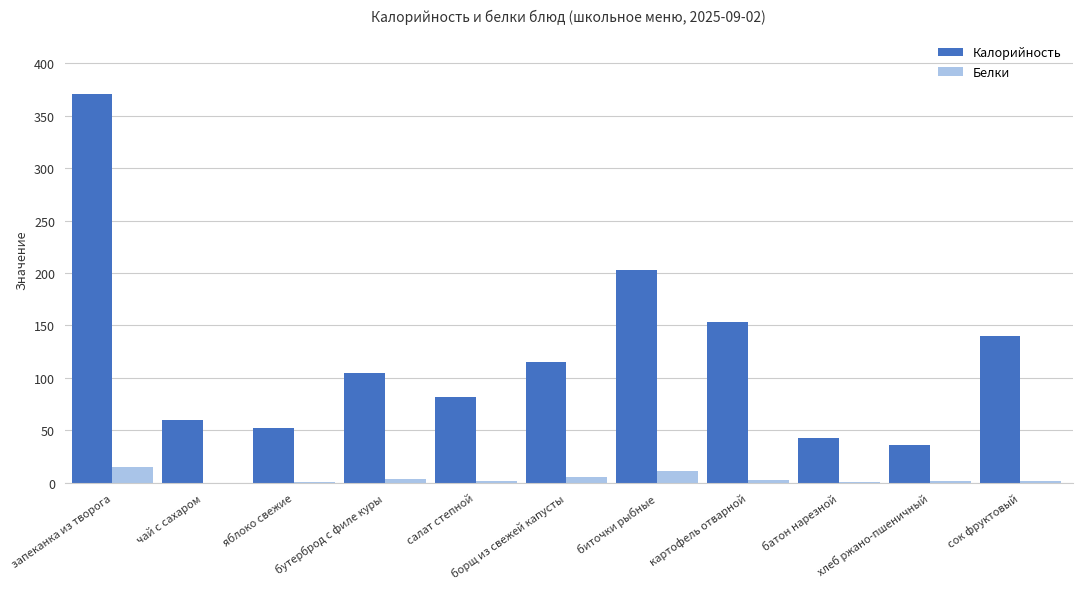

Read the Белки value at батон нарезной.

1.2